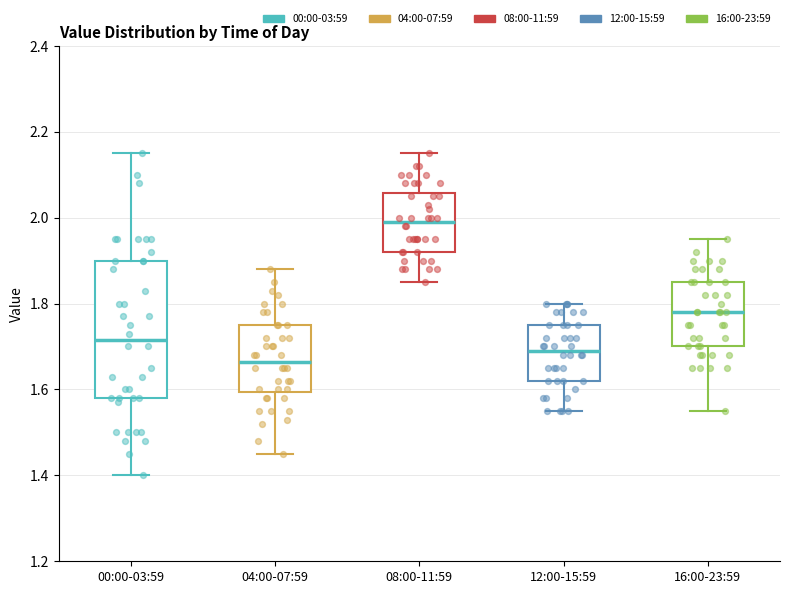

Which box's median line is the lowest?

04:00-07:59